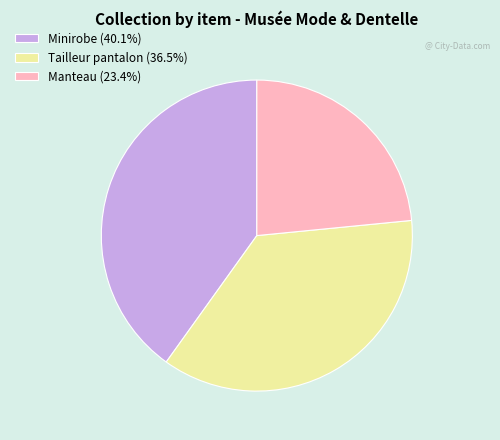

How many segments does this pie chart have?

3